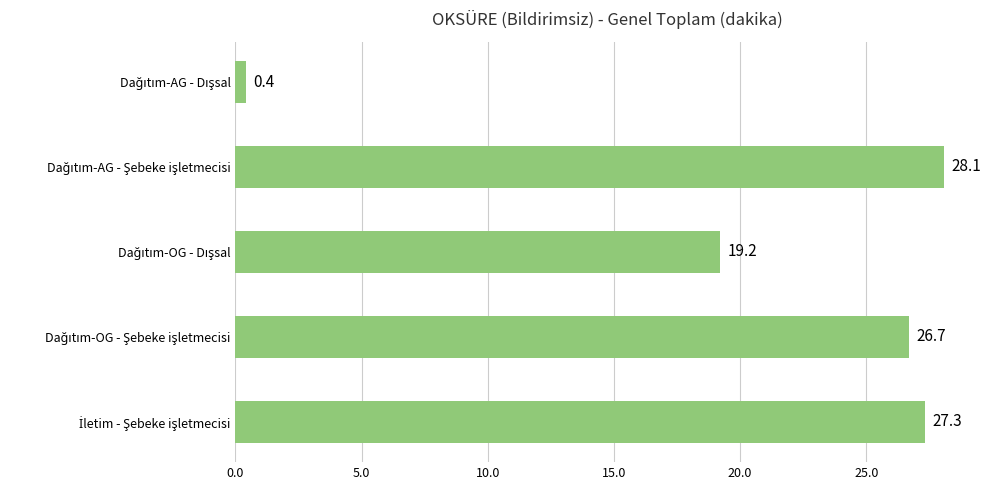

What is the difference between the maximum and second lowest values?

8.9